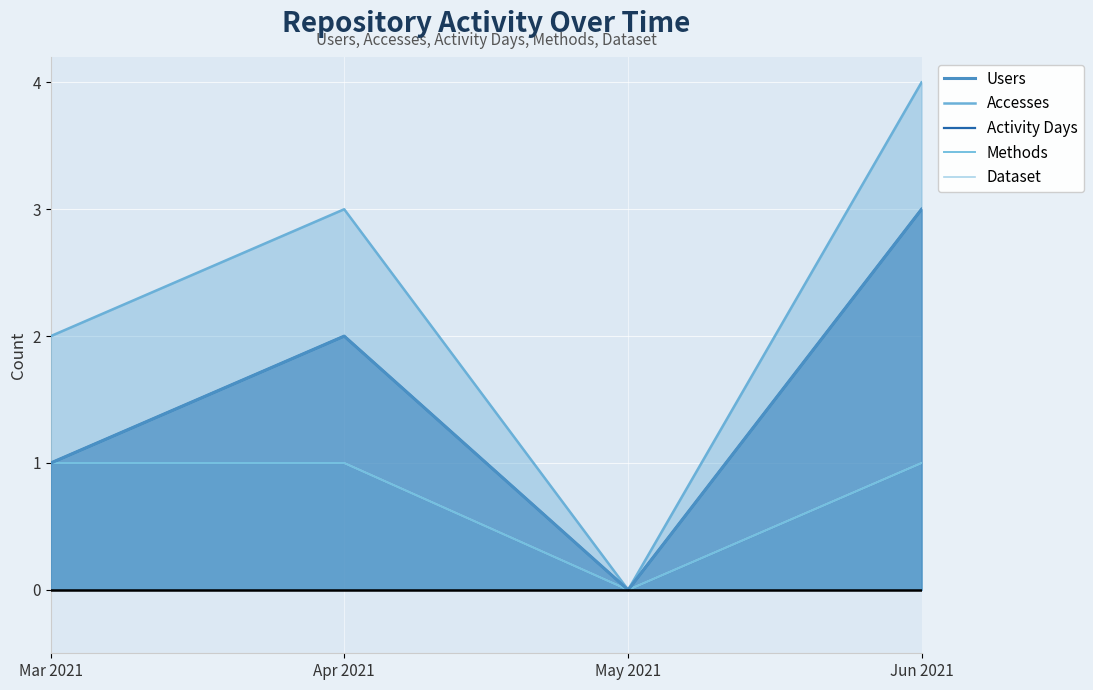

Which category has the lowest value across all series?

May 2021